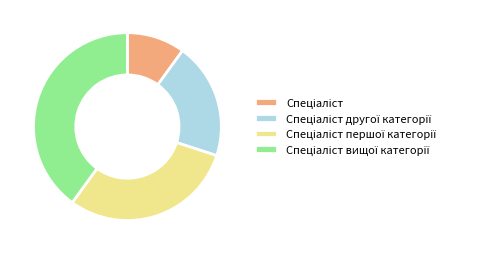

Is there any slice that represents more than half of the pie?

No